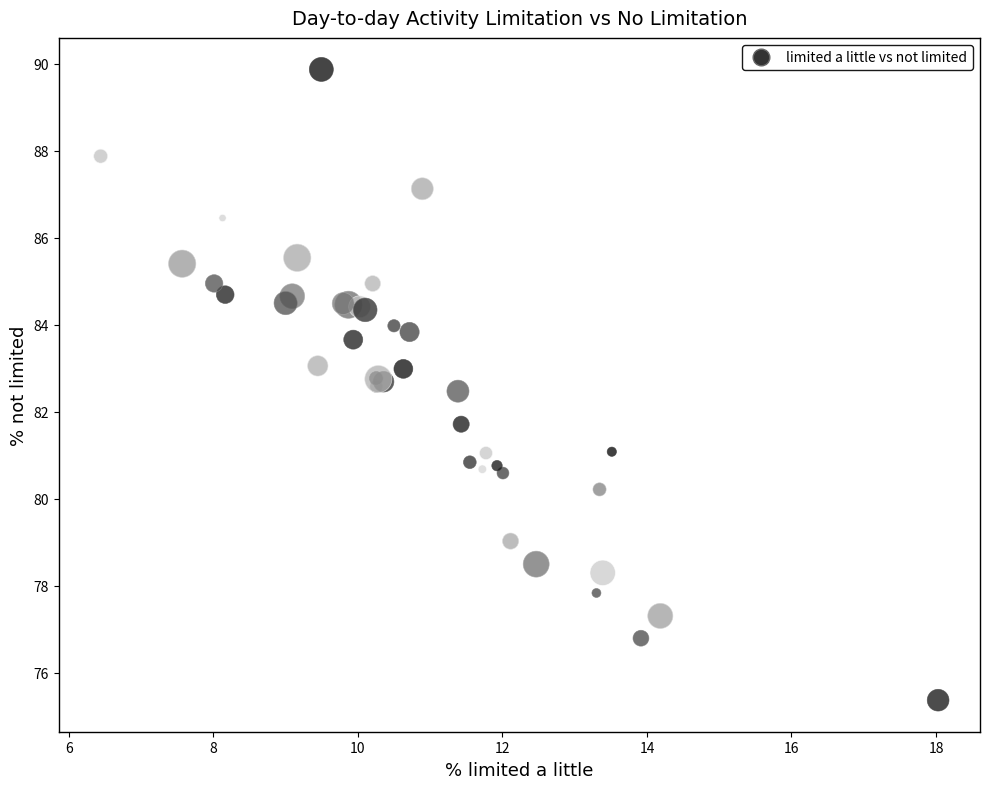

What Y value in the scatter plot is closest to 82?

81.7